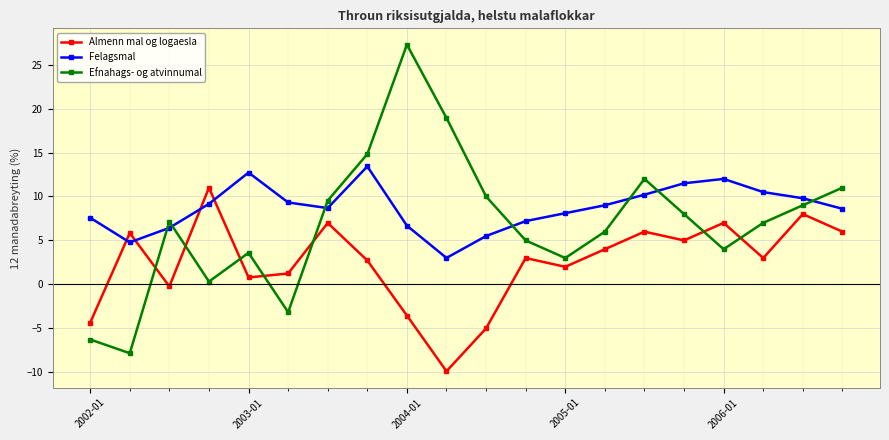

What is the highest value of the Felagsmal series?

13.4